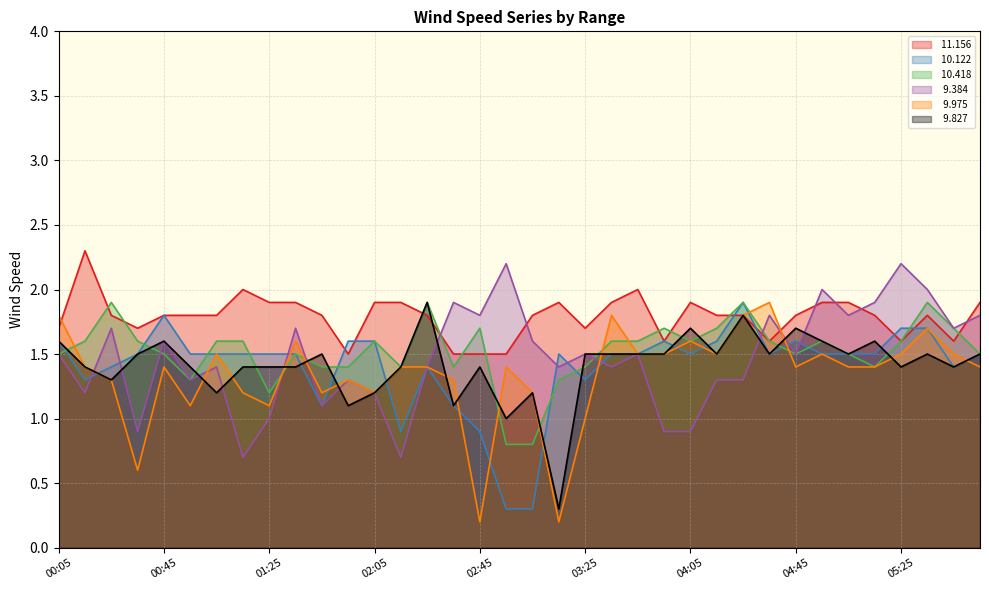

Does the chart have visible grid lines?

Yes